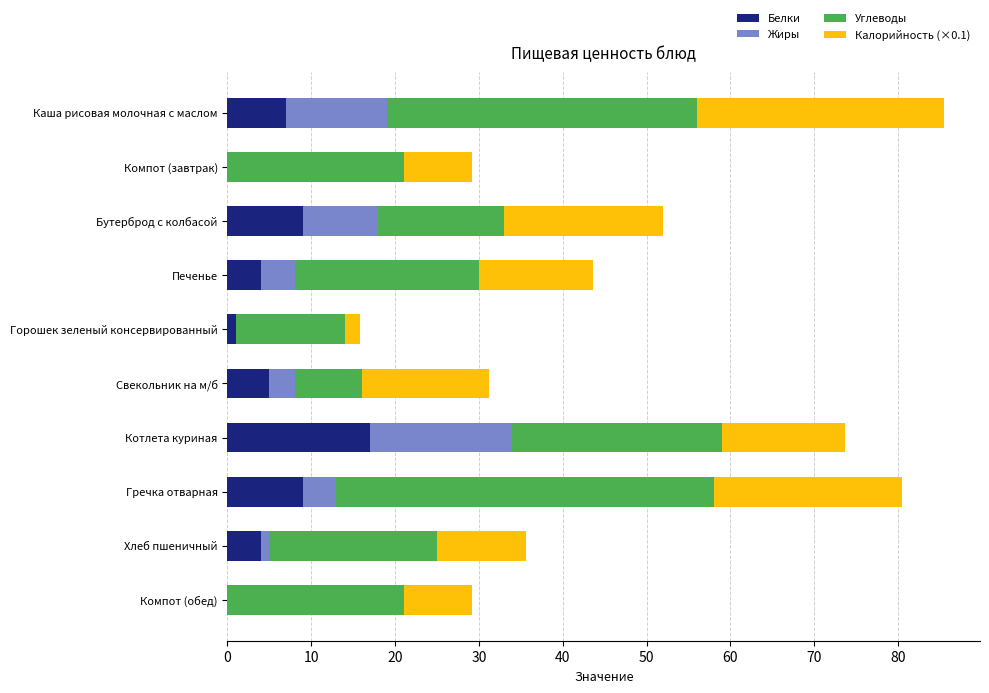

What are all the series names shown in the legend?

Белки, Жиры, Углеводы, Калорийность (×0.1)